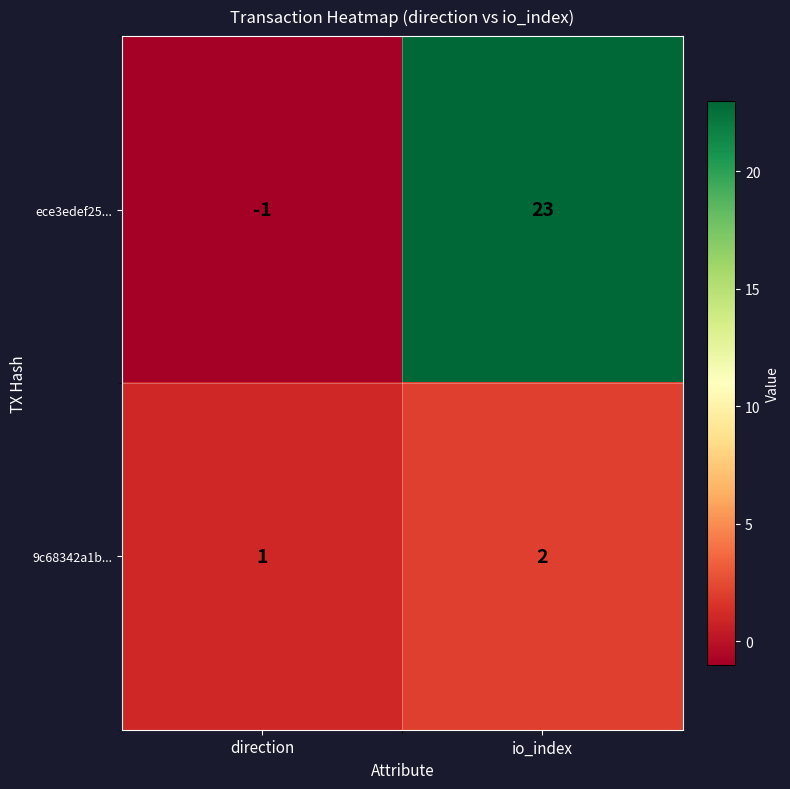

Which series has the largest range (max minus min)?

ece3edef25...